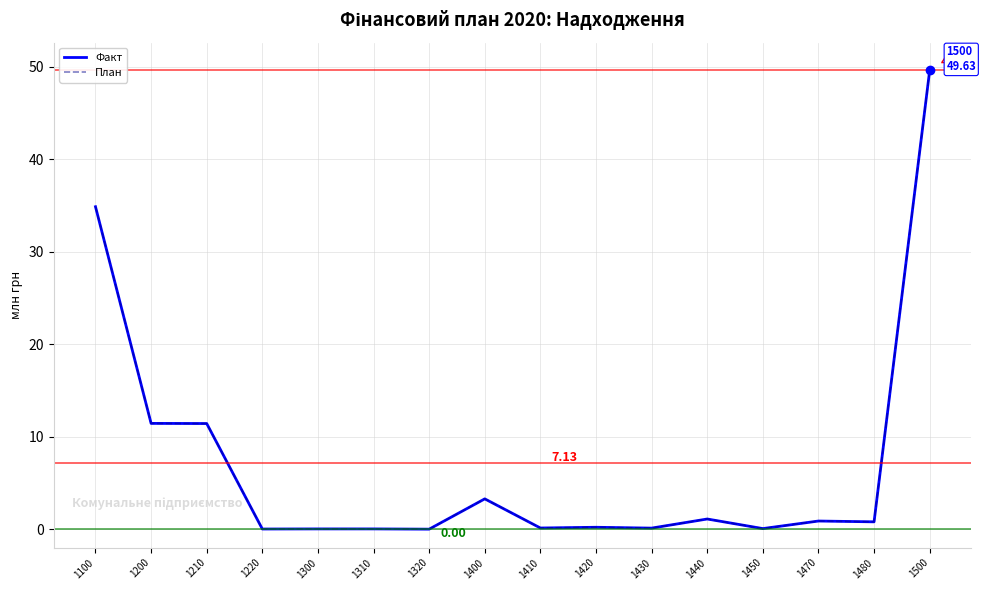

What is the sum of all Факт values?

114.0